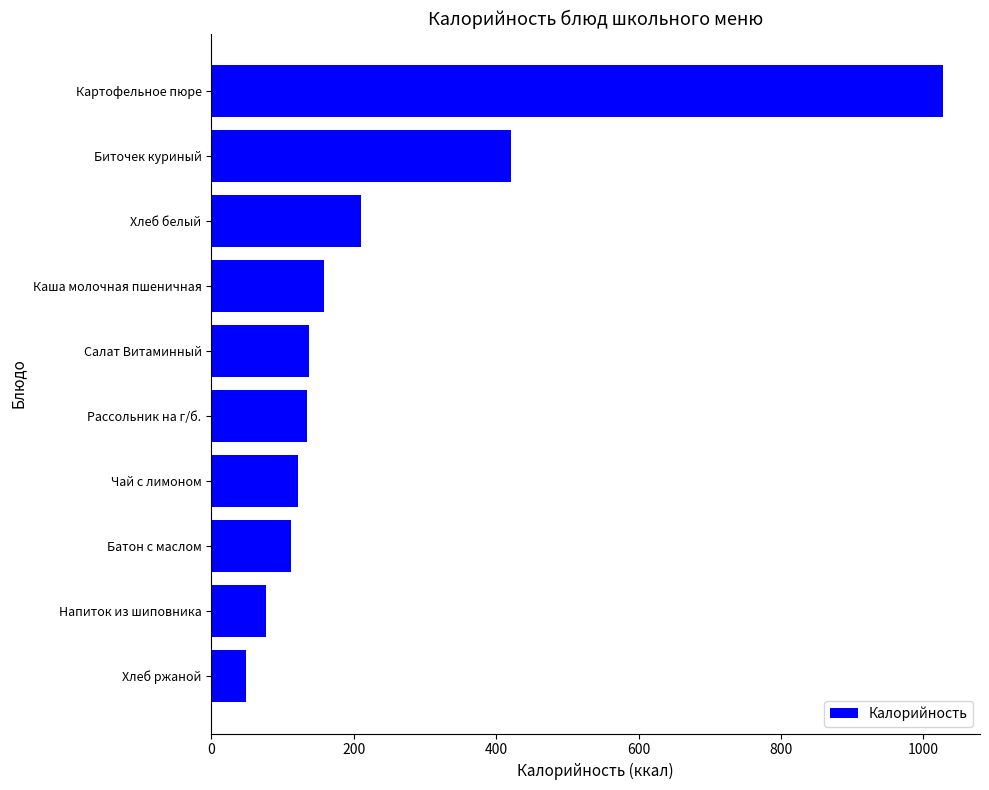

What is the average value?

244.8